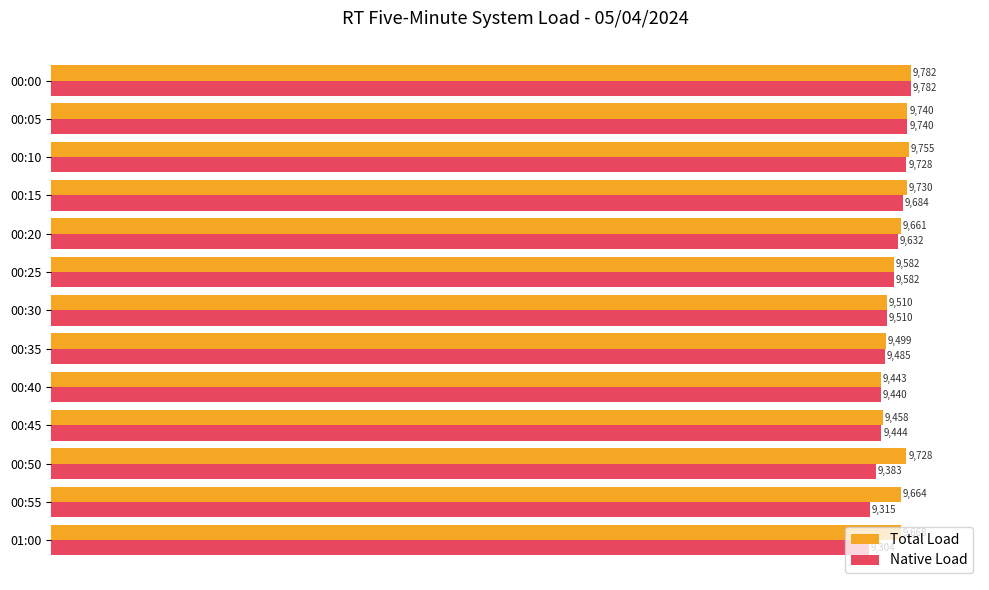

Between 00:10 and 01:00, which series saw the biggest shift?

Native Load